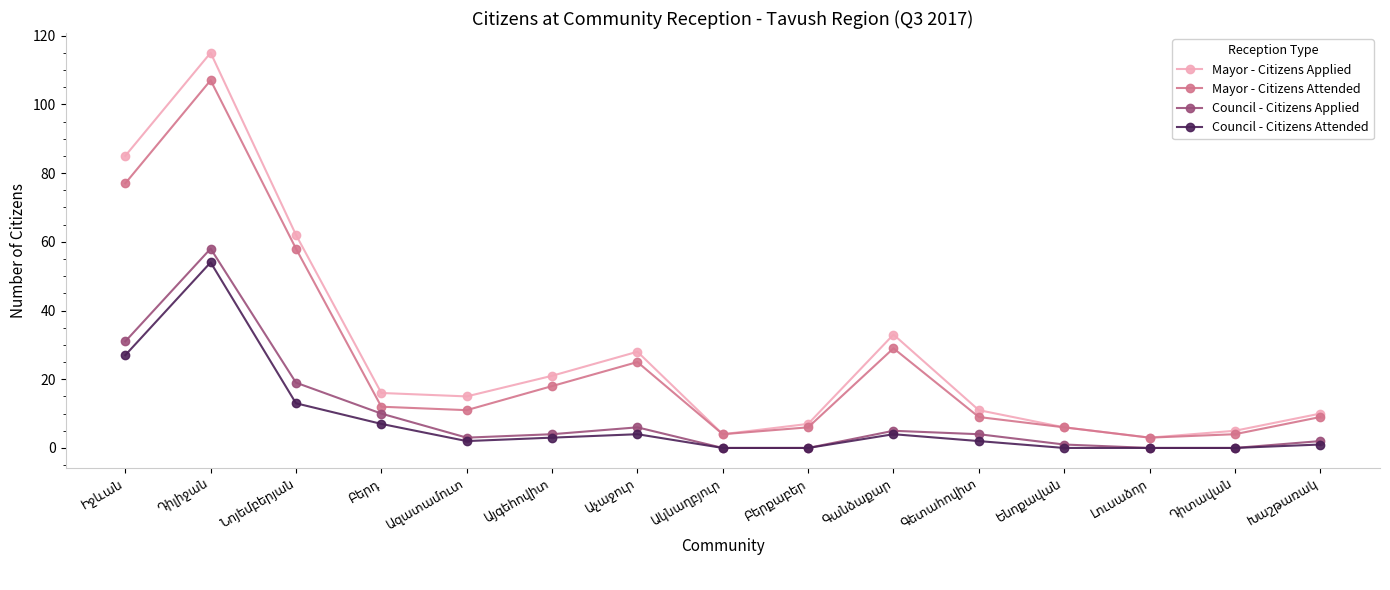

What is the minimum value for Mayor - Citizens Applied?

3